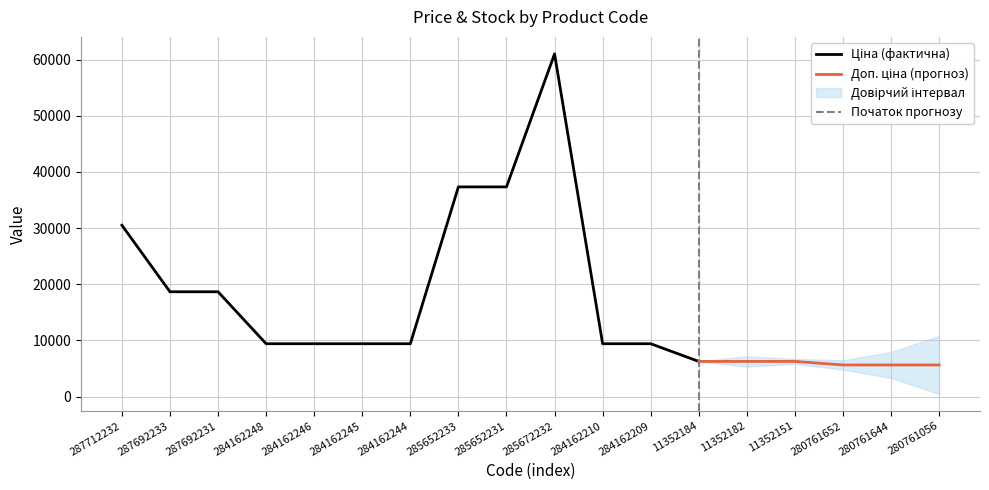

Is this an area chart (filled region under the line)?

No